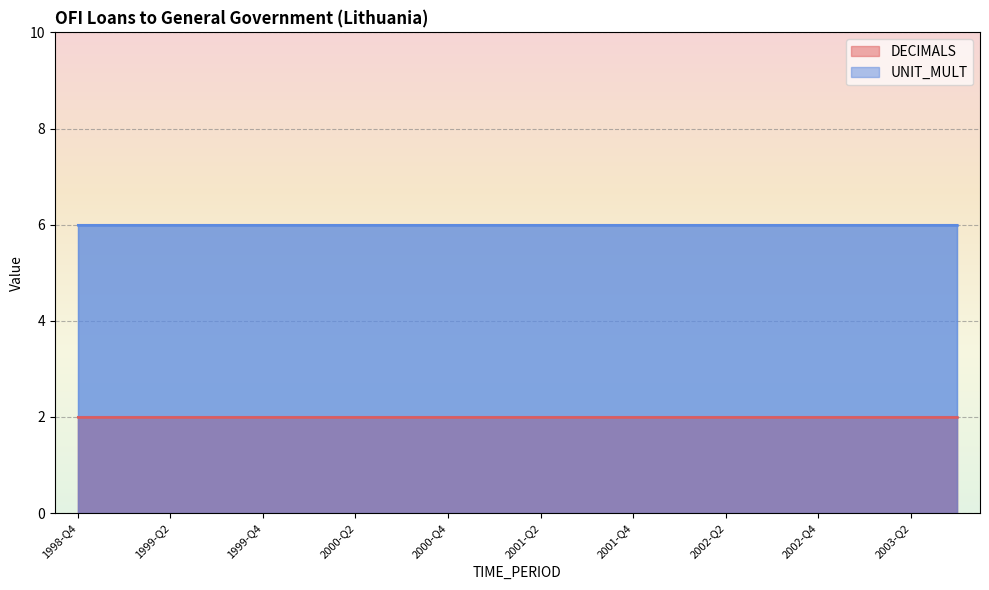

Which category has the highest value in the UNIT_MULT series?

1998-Q4